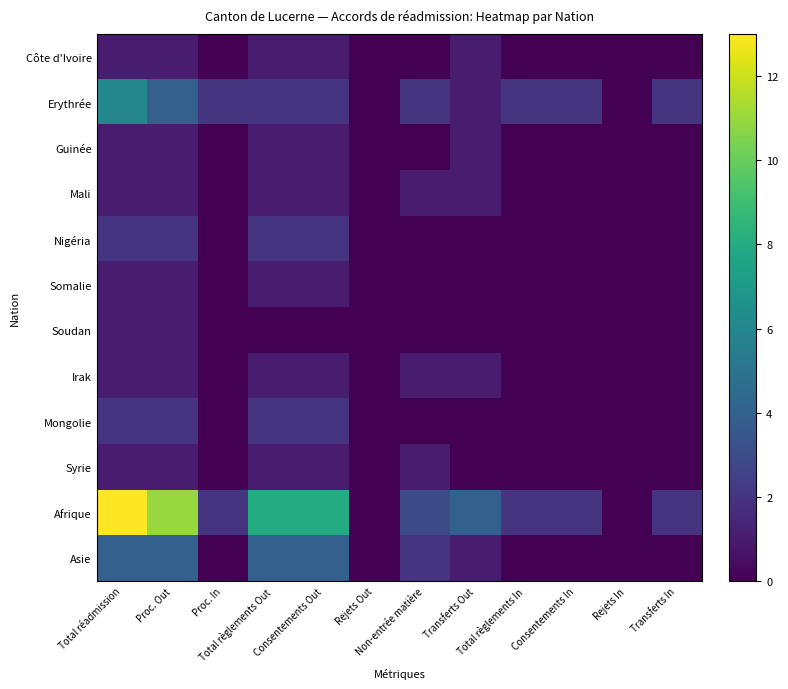

What is the spread (max minus min) of values at Total réadmission?

12